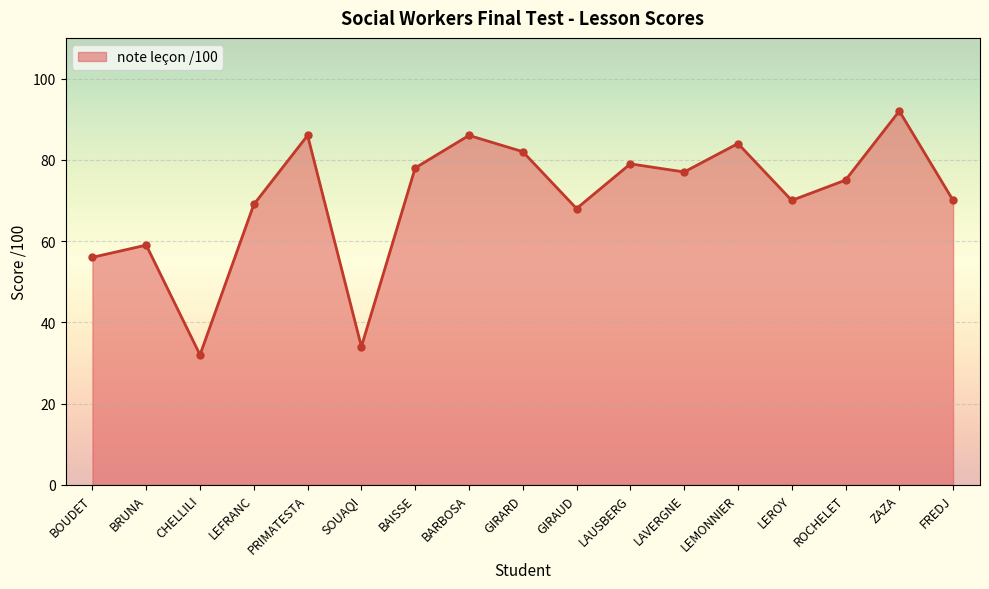

How many categories are shown in the chart?

17